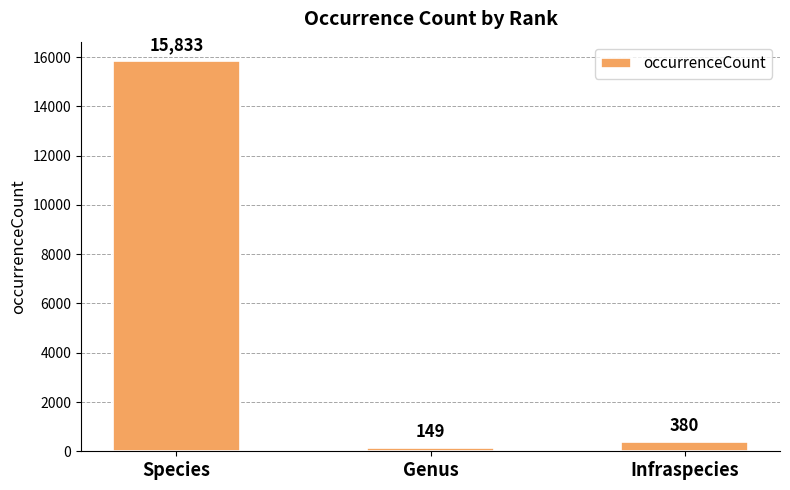

What is the label of the 2nd bar from the right?

Genus